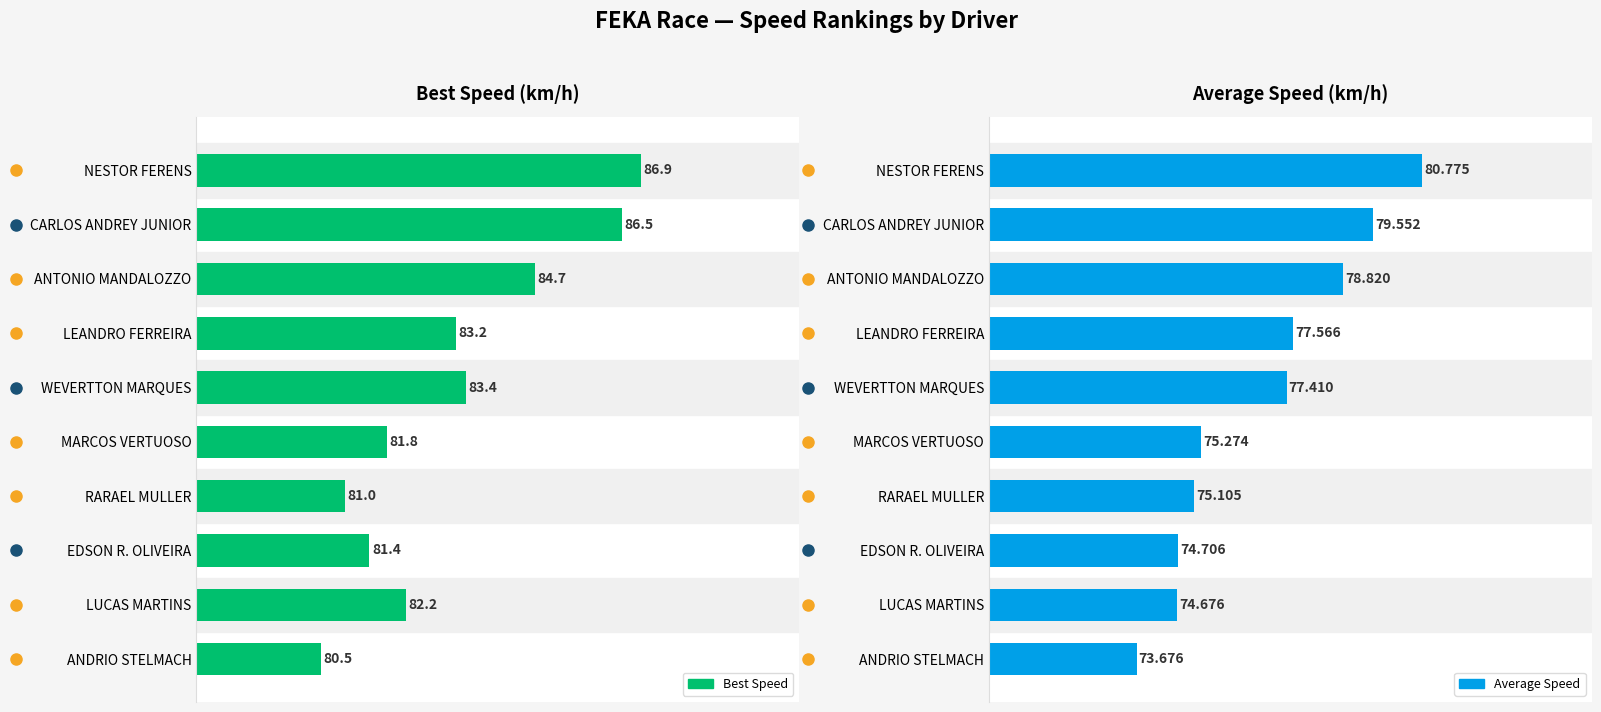

What is the average value of the Average Speed series?

76.8